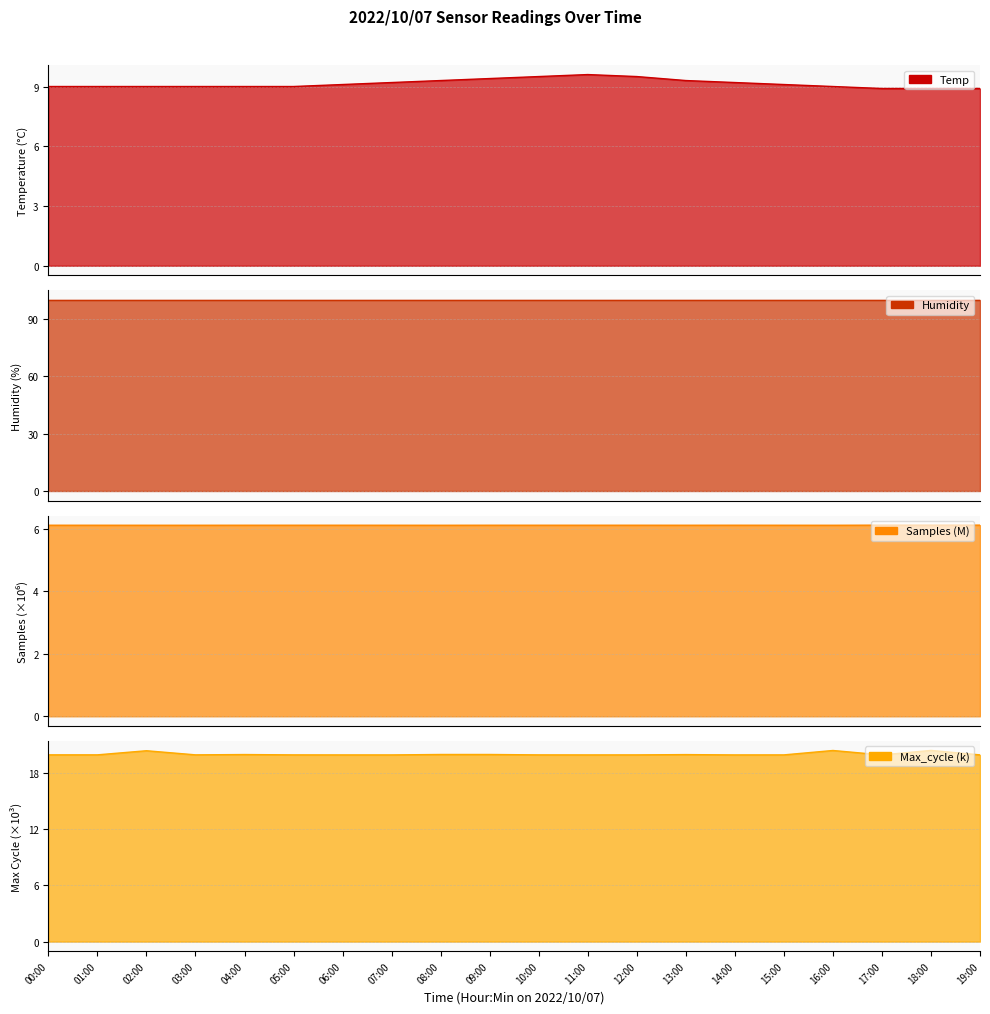

The Max_cycle series shows 19.9 at 01:00. True or false?

True